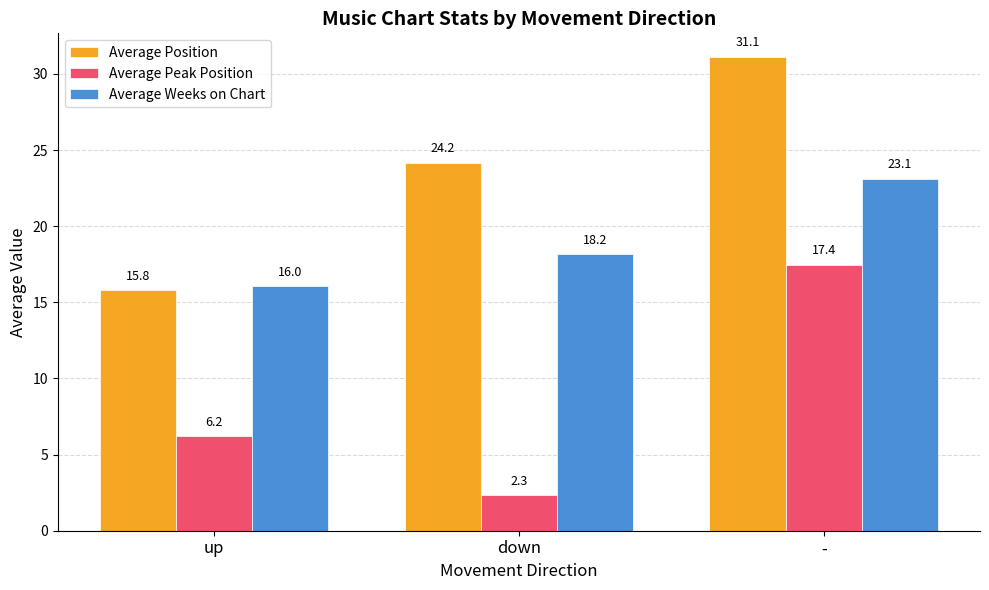

At how many categories does at least one series exceed 11?

3